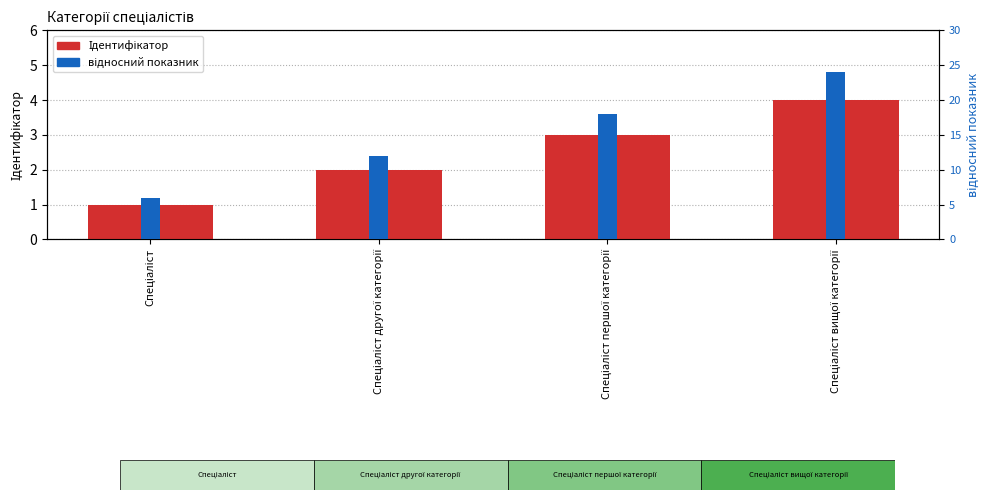

What is the highest value of the відносний показник series?

24